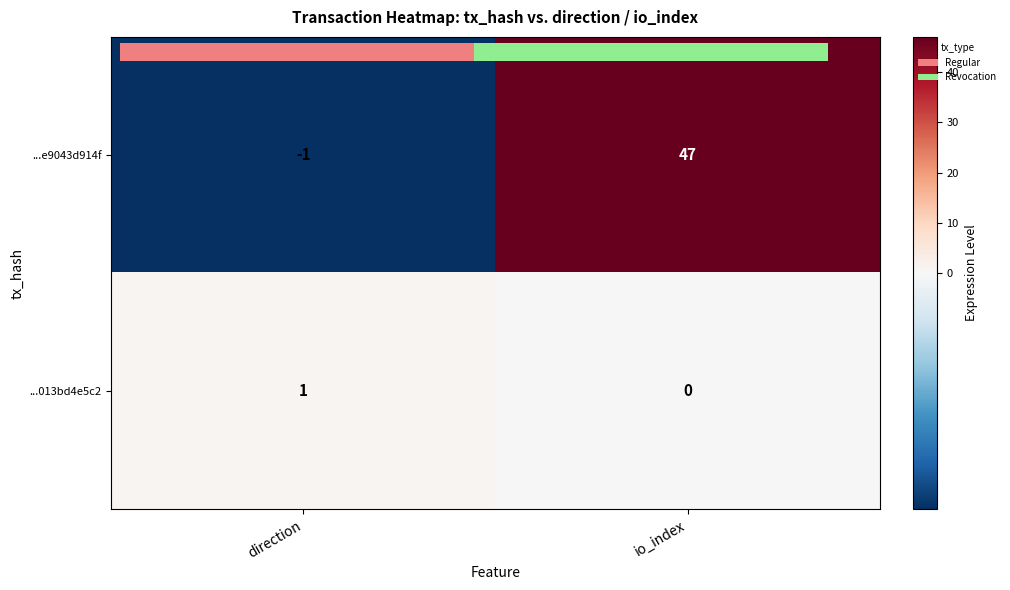

What is the sum of the ...013bd4e5c2 values at direction and io_index?

1